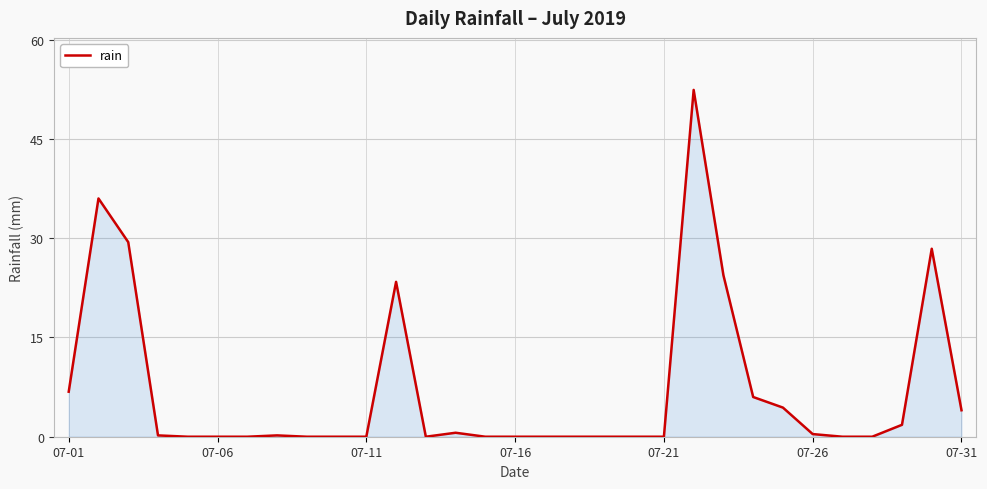

What is the difference between the maximum and minimum values?

52.4